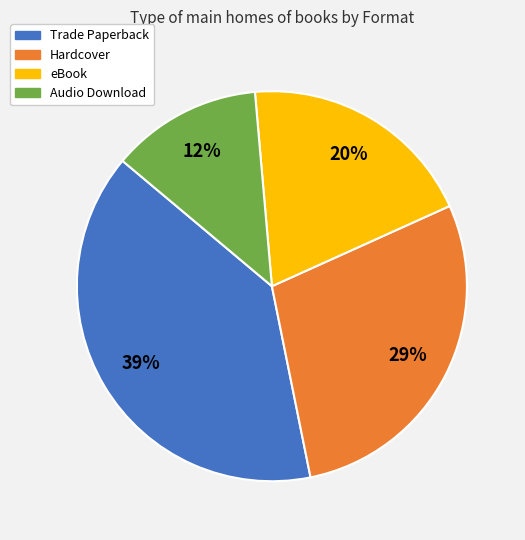

Is there a majority slice in this chart?

No